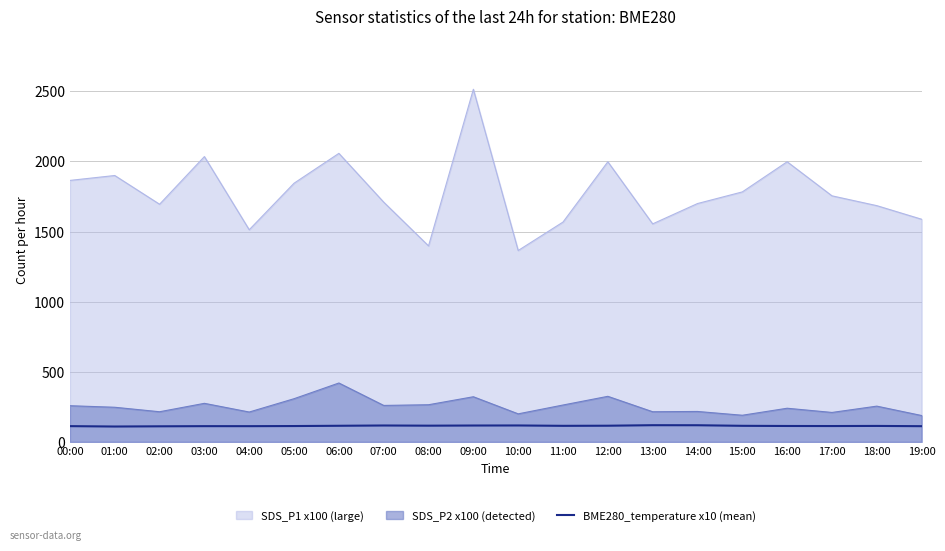

How many series are shown in this chart?

3